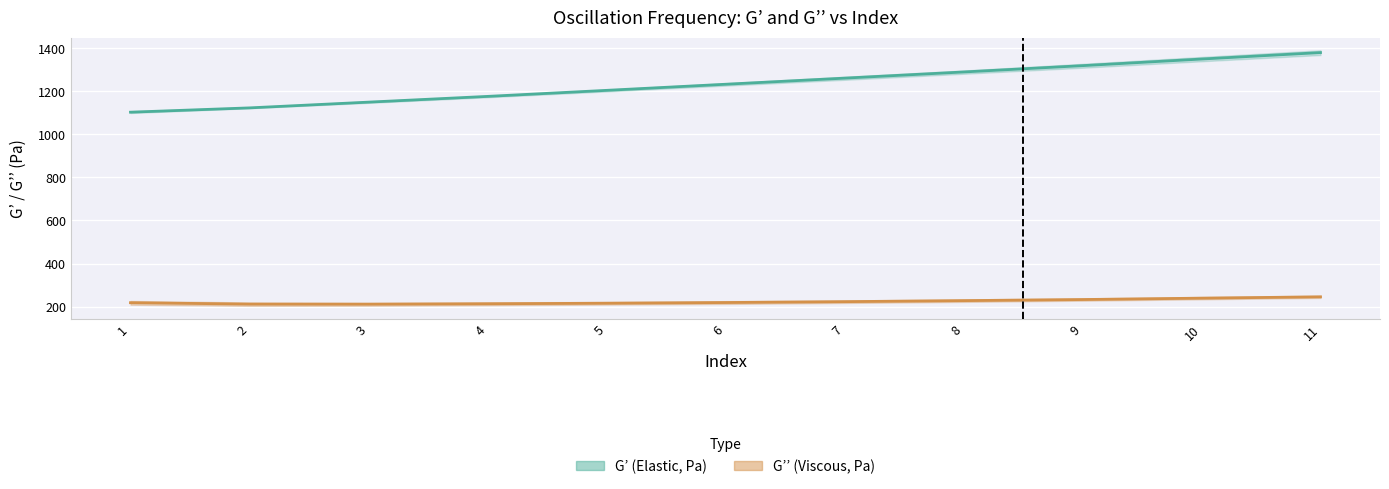

How many data points in G’’ mean are above 219?

6